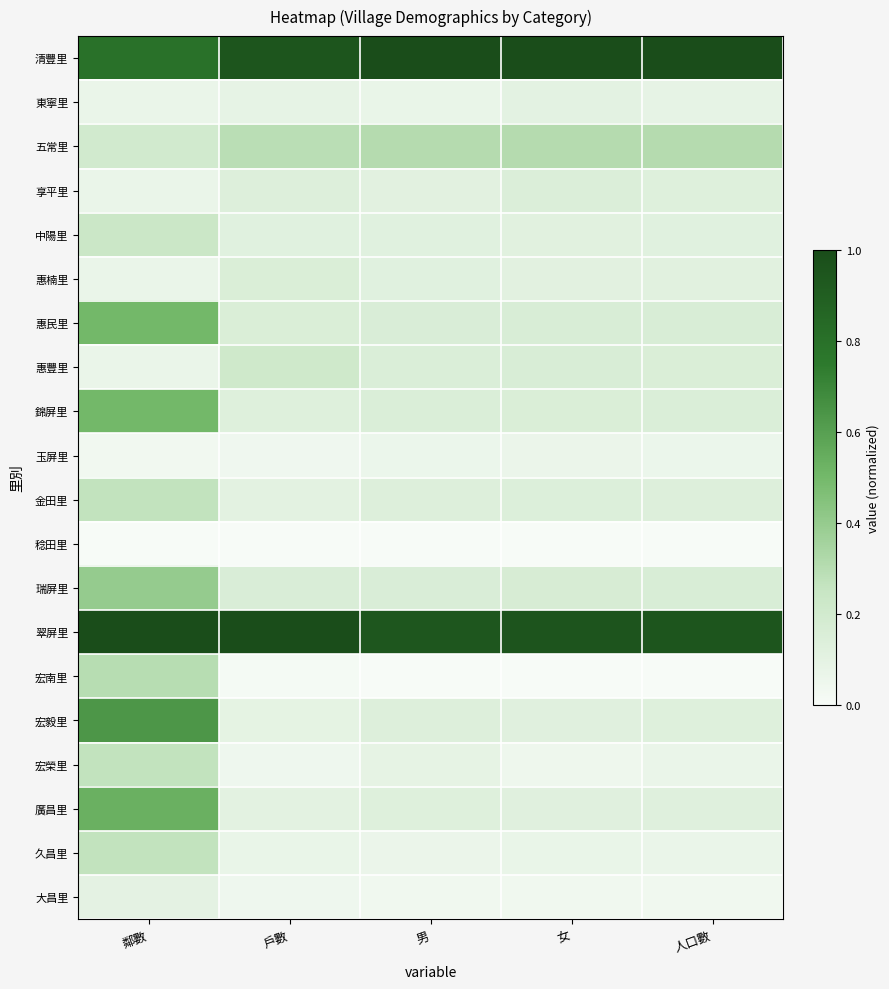

Reading right to left, extract all data points from this chart.

清豐里: 人口數=1.0	女=1.0	男=1.0	戶數=1.0	鄰數=0.8
東寧里: 人口數=0.1	女=0.1	男=0.1	戶數=0.1	鄰數=0.1
五常里: 人口數=0.3	女=0.3	男=0.3	戶數=0.3	鄰數=0.2
享平里: 人口數=0.1	女=0.1	男=0.1	戶數=0.1	鄰數=0.1
中陽里: 人口數=0.1	女=0.1	男=0.1	戶數=0.1	鄰數=0.2
惠楠里: 人口數=0.1	女=0.1	男=0.1	戶數=0.2	鄰數=0.1
惠民里: 人口數=0.2	女=0.2	男=0.2	戶數=0.2	鄰數=0.5
惠豐里: 人口數=0.2	女=0.2	男=0.2	戶數=0.2	鄰數=0.1
錦屏里: 人口數=0.2	女=0.2	男=0.2	戶數=0.1	鄰數=0.5
玉屏里: 人口數=0.1	女=0.1	男=0.1	戶數=0.0	鄰數=0.0
金田里: 人口數=0.1	女=0.1	男=0.1	戶數=0.1	鄰數=0.3
稔田里: 人口數=0.0	女=0.0	男=0.0	戶數=0.0	鄰數=0.0
瑞屏里: 人口數=0.2	女=0.2	男=0.2	戶數=0.2	鄰數=0.4
翠屏里: 人口數=1.0	女=1.0	男=0.9	戶數=1.0	鄰數=1.0
宏南里: 人口數=0.0	女=0.0	男=0.0	戶數=0.0	鄰數=0.3
宏毅里: 人口數=0.1	女=0.1	男=0.1	戶數=0.1	鄰數=0.6
宏榮里: 人口數=0.1	女=0.0	男=0.1	戶數=0.0	鄰數=0.3
廣昌里: 人口數=0.1	女=0.1	男=0.1	戶數=0.1	鄰數=0.5
久昌里: 人口數=0.1	女=0.1	男=0.1	戶數=0.1	鄰數=0.3
大昌里: 人口數=0.0	女=0.0	男=0.0	戶數=0.0	鄰數=0.1